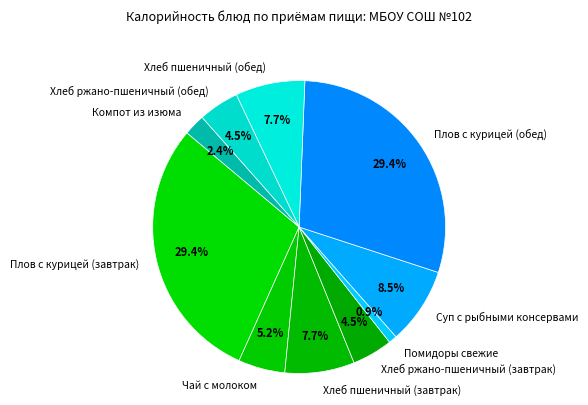

Between Суп с рыбными консервами and Компот из изюма, which is larger?

Суп с рыбными консервами